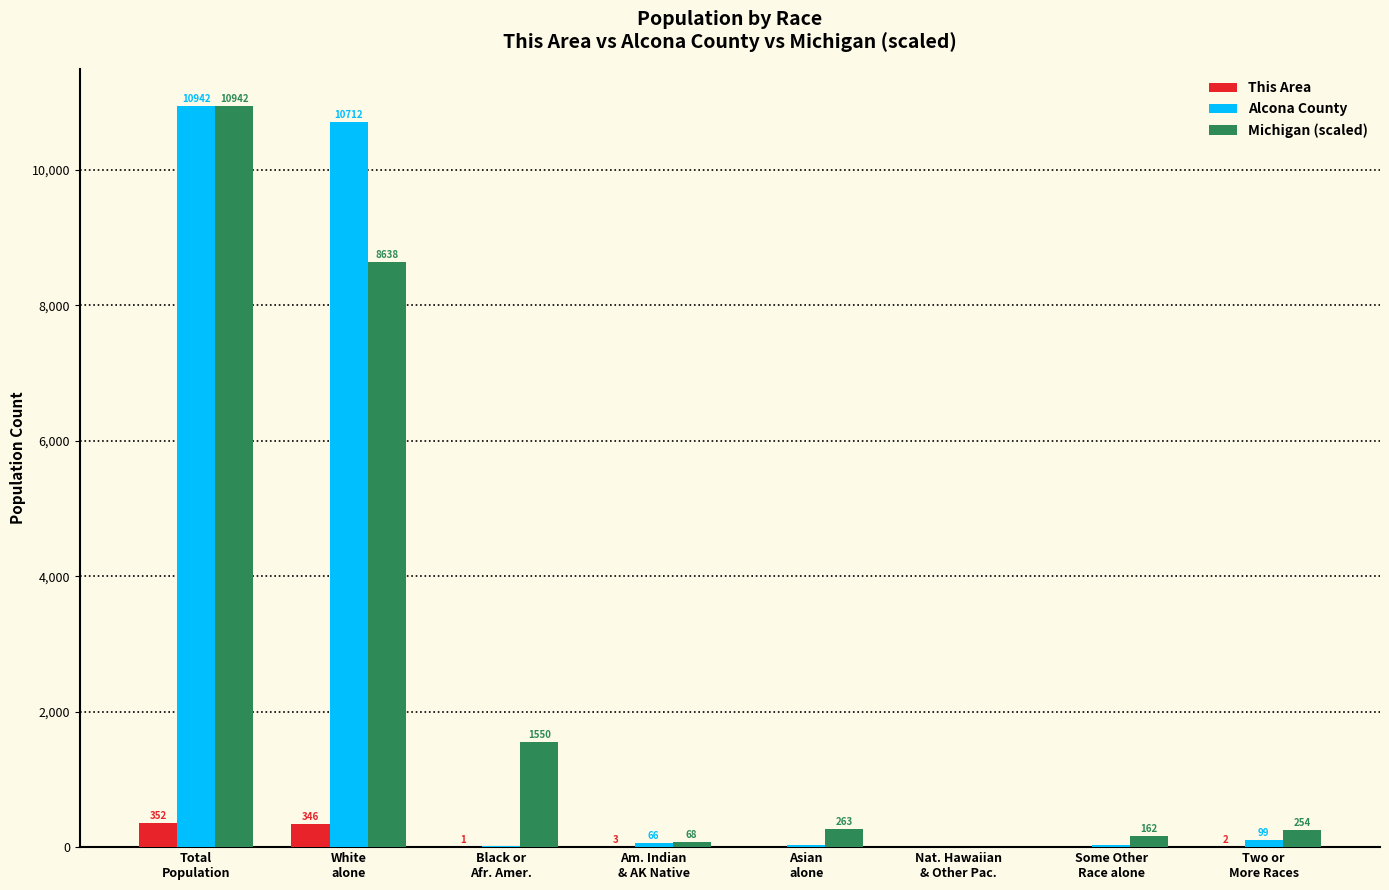

What is the greatest value displayed?

10942.0